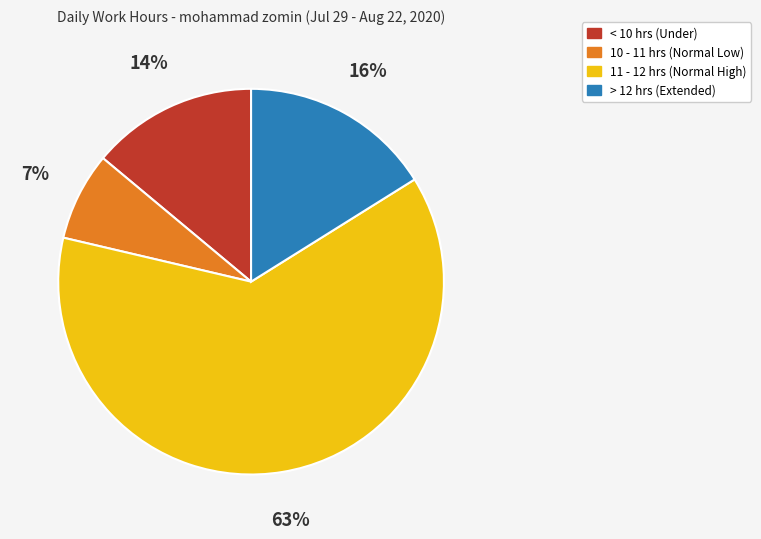

Is there any slice that represents more than half of the pie?

Yes